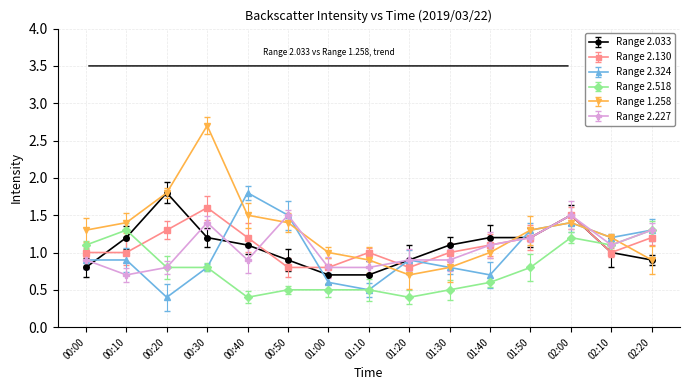

At which label is Range 2.518 closest to 0?

00:40